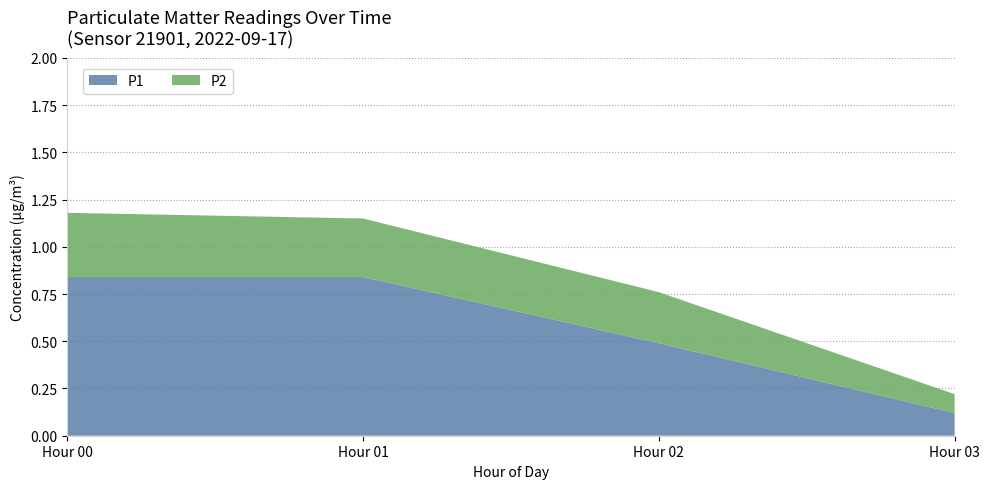

Count the P1 values in the range 0 to 1.

4